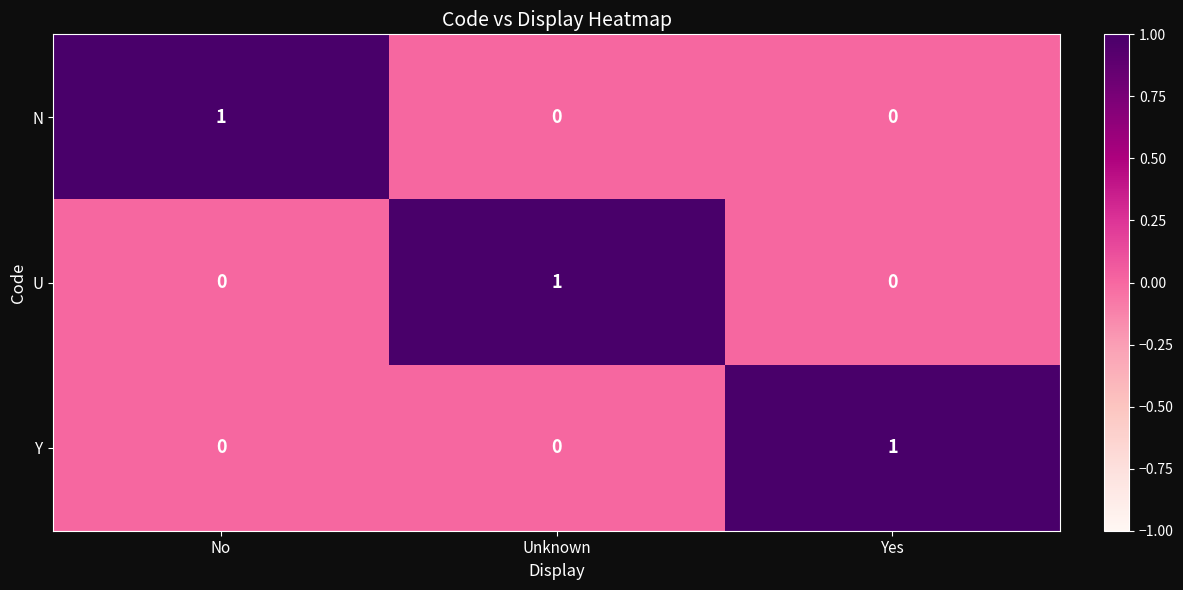

Is the value of U at Unknown greater than the value of Y at Unknown?

Yes